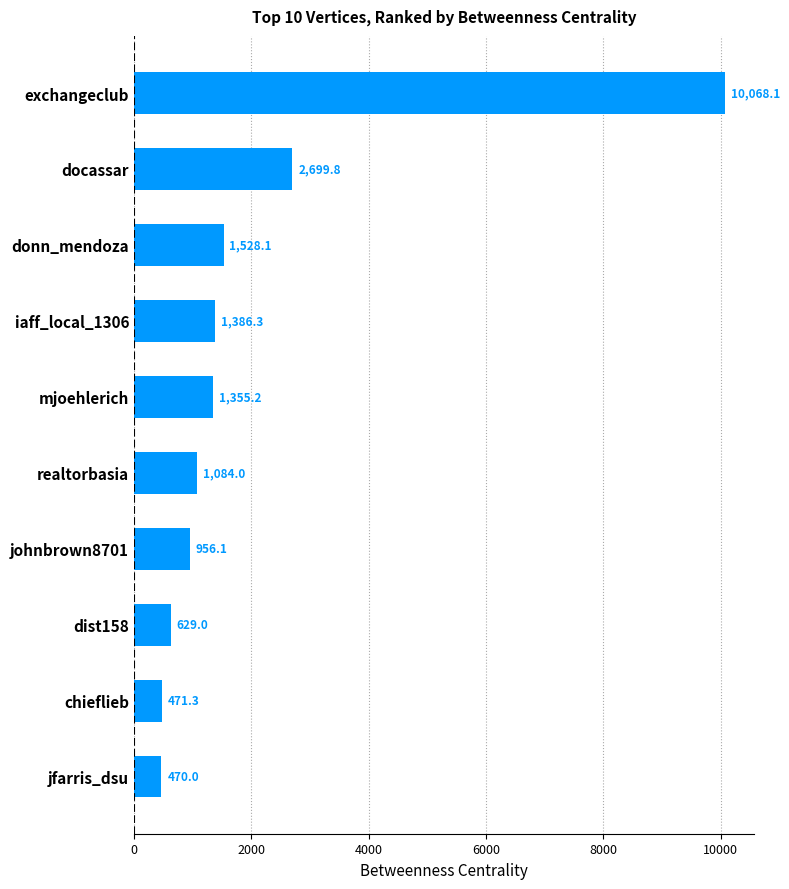

What is the average value?

2064.8